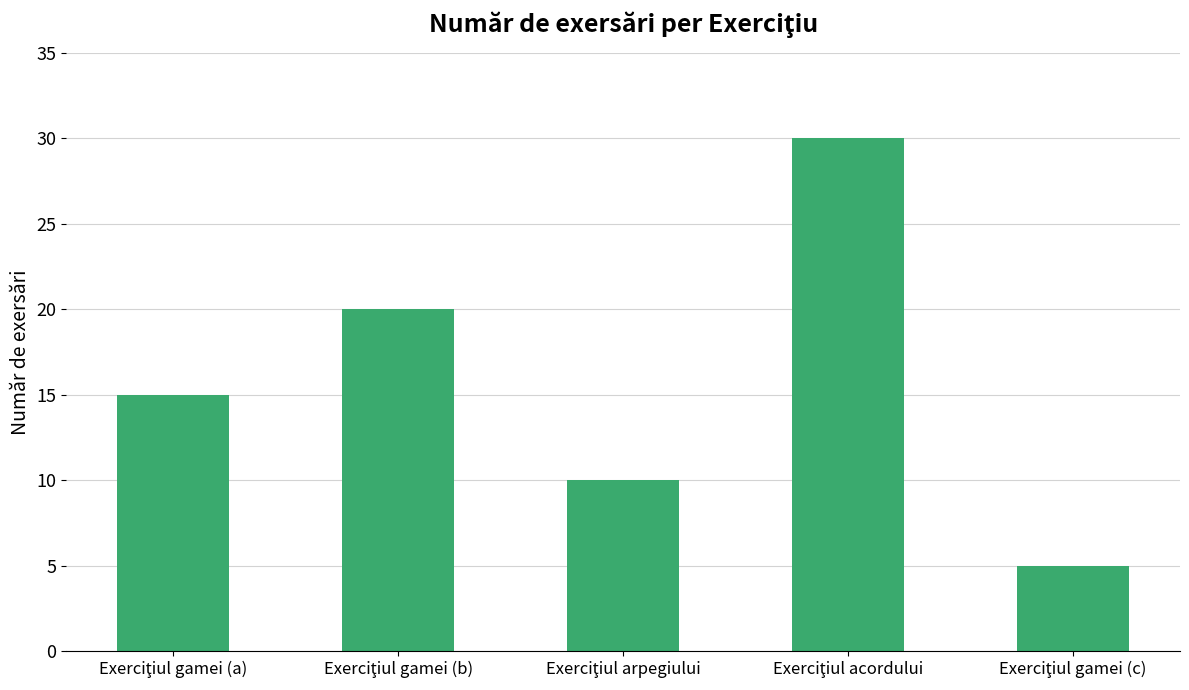

Reading left to right, what are all the values shown in this chart?

15	20	10	30	5